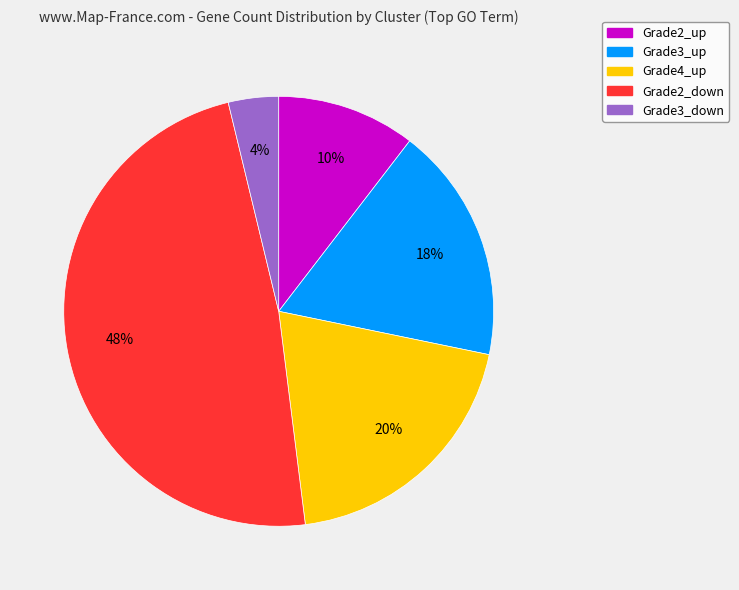

How many segments does this pie chart have?

5